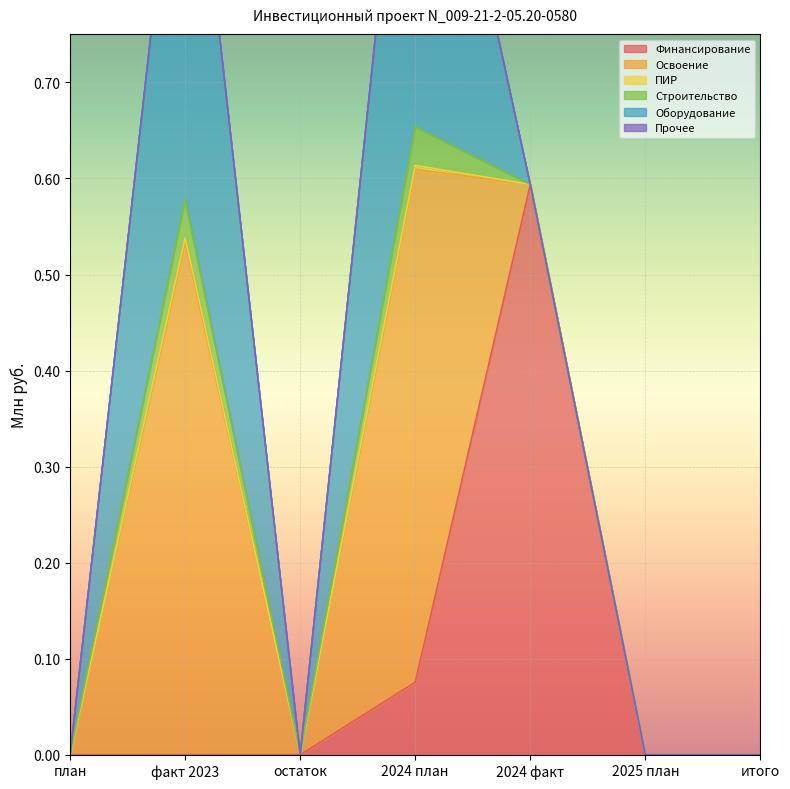

How many positive values does the Оборудование series have?

2